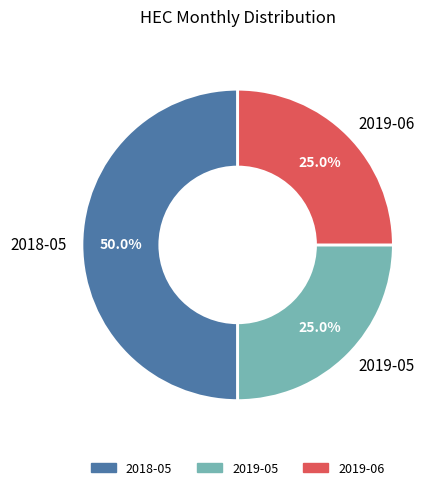

Which category has the biggest portion of the pie?

2018-05